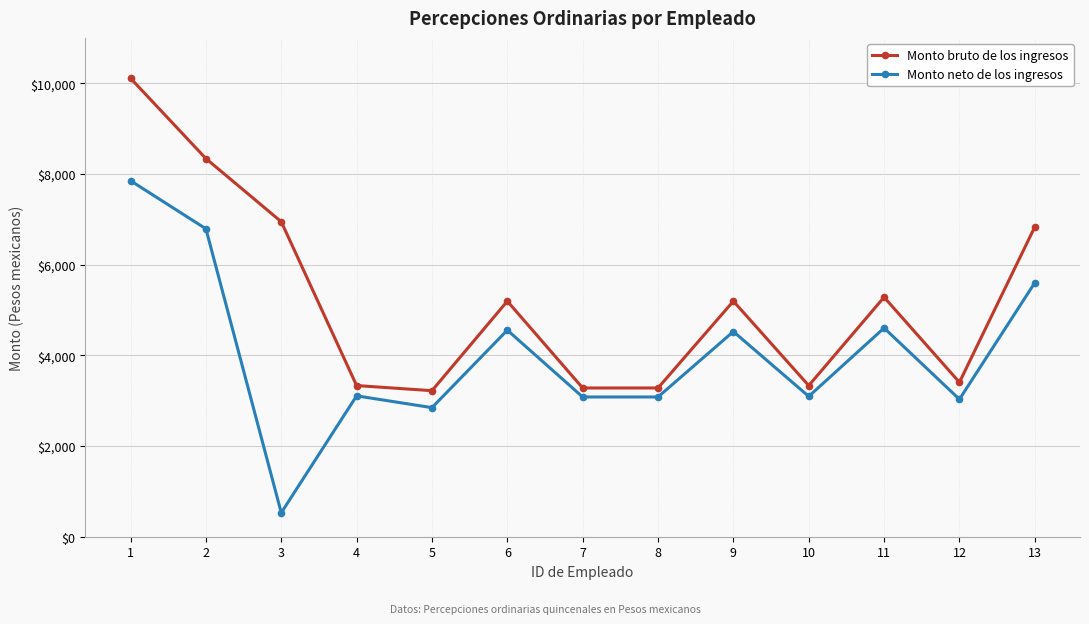

Which series changed the most between 2 and 6?

Monto bruto de los ingresos